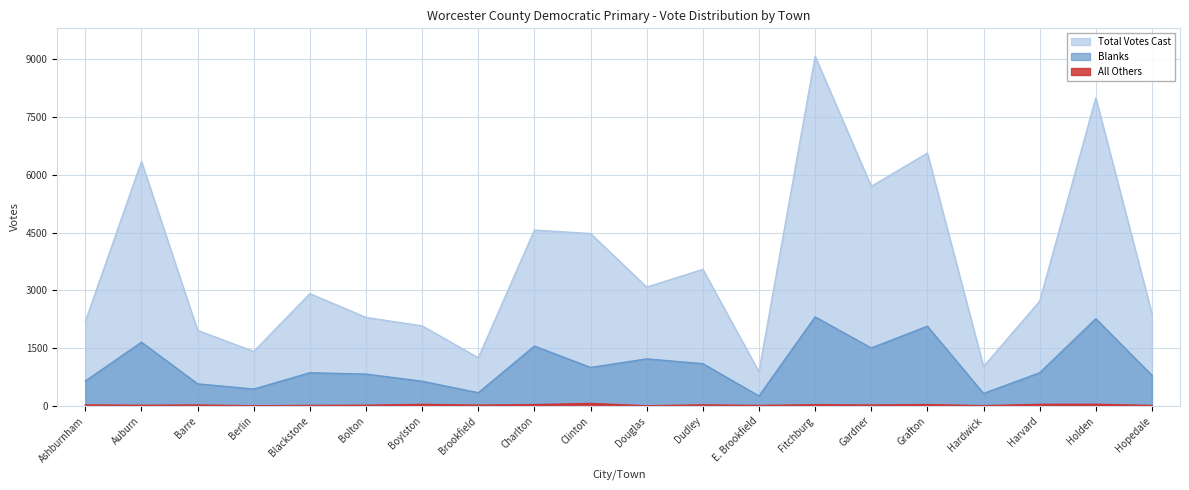

List the series in order of their peak value, lowest first.

All Others, Blanks, Total Votes Cast